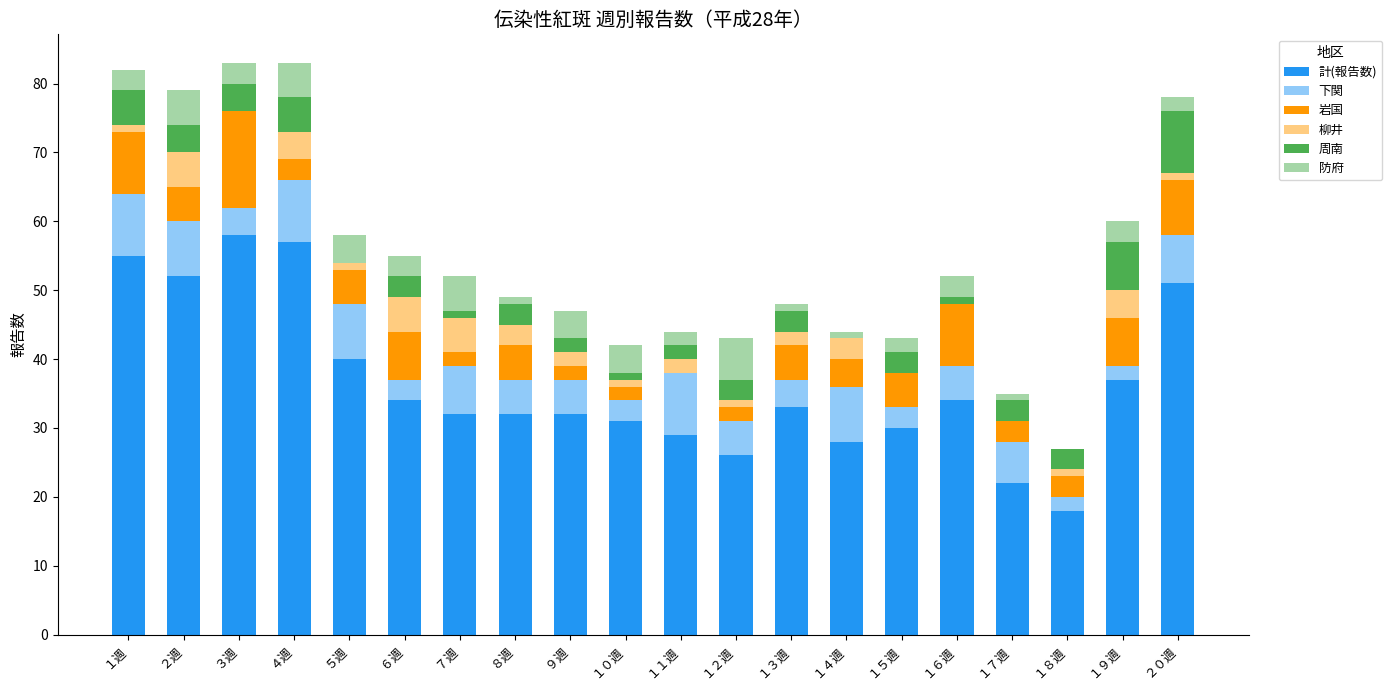

The value of 計(報告数) at １８週 is 7. True or false?

False